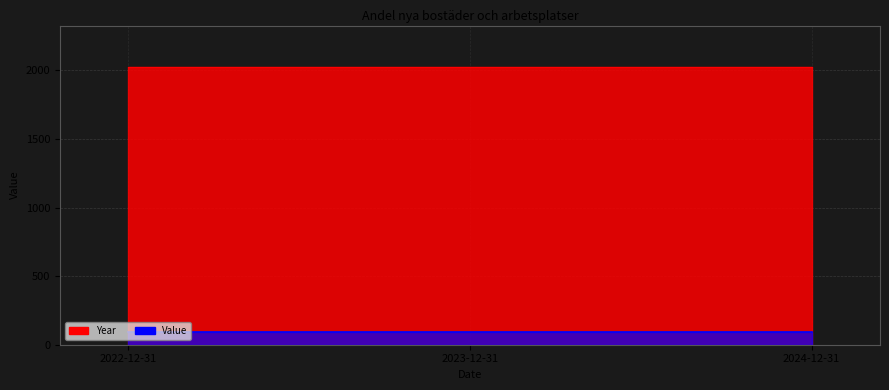

What is the change in value from 2022-12-31 to 2024-12-31?

+2